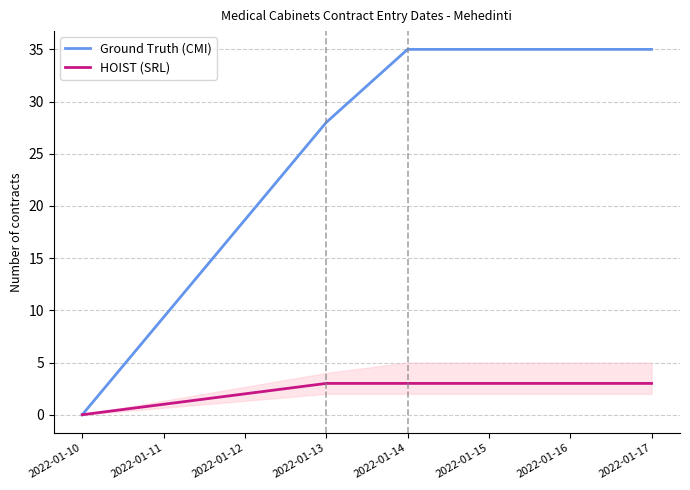

True or false: HOIST (SRL) and Ground Truth (CMI) cross at least once.

False